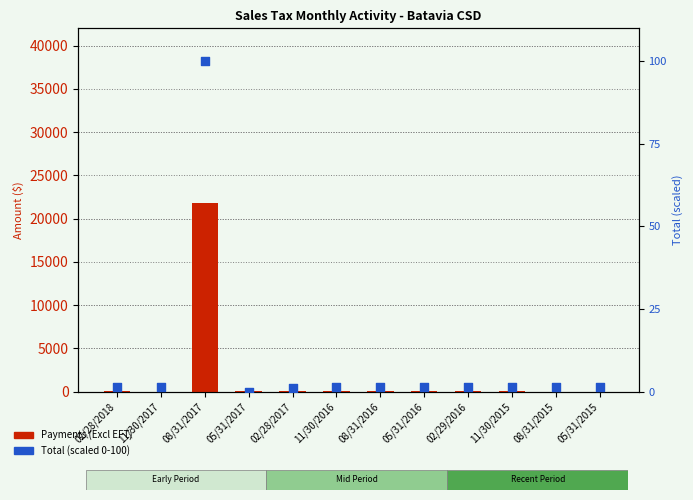

At which category is the sum across all series the highest?

08/31/2017